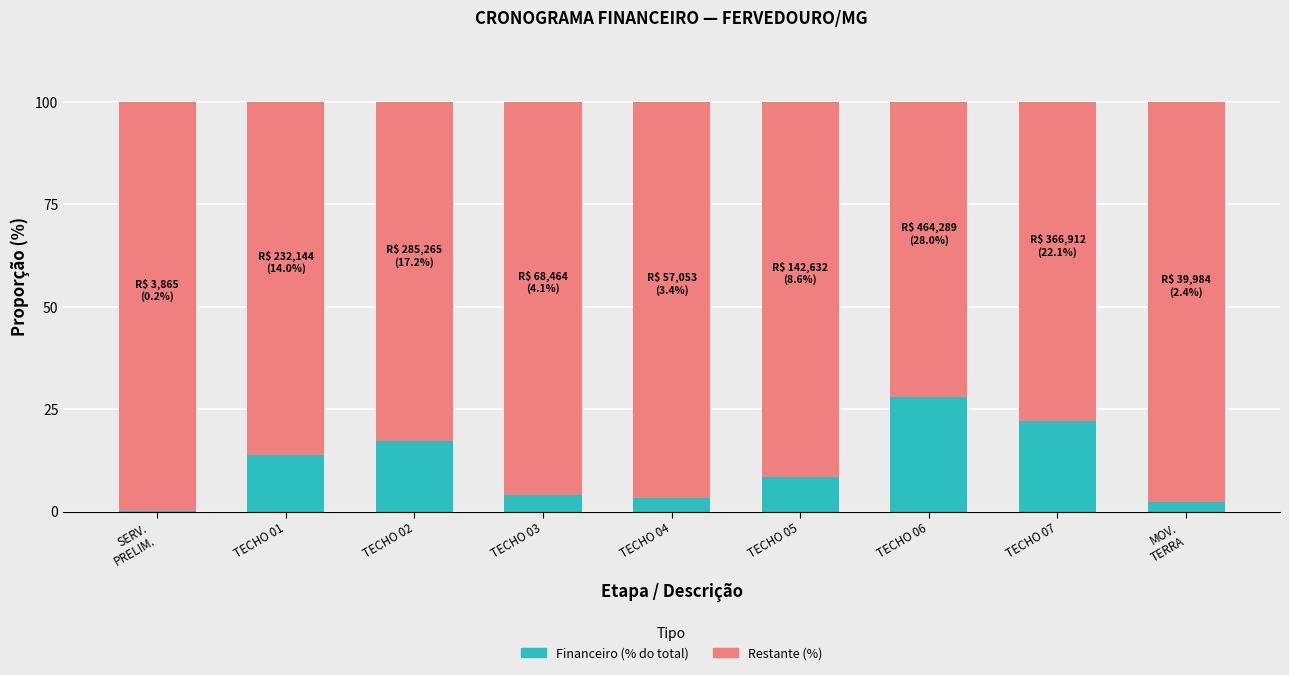

Which category has the highest value in the Financeiro (% do total) series?

TECHO 06